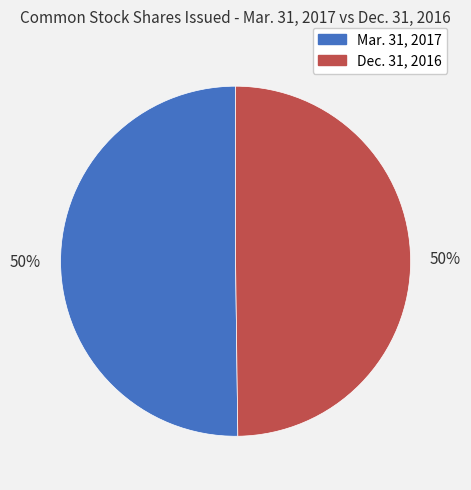

What is the ratio of the value at Mar. 31, 2017 to the value at Dec. 31, 2016?

1.0